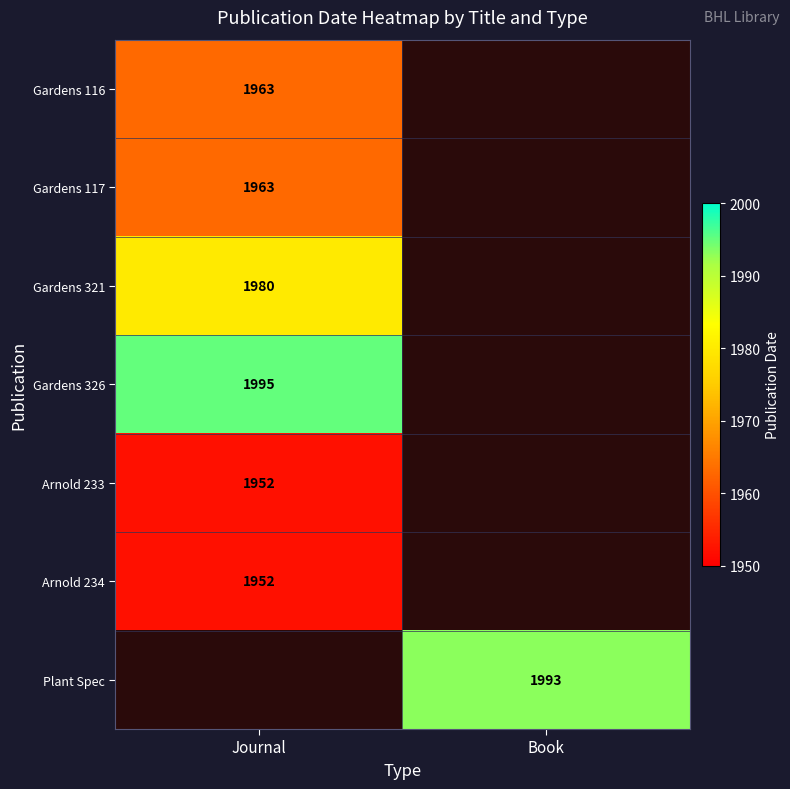

How many data points does each series have?

2